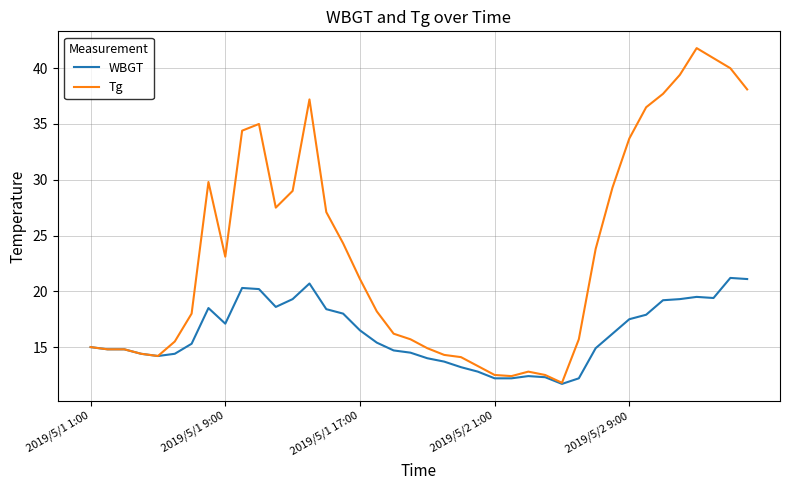

List the series in order of their peak value, lowest first.

WBGT, Tg